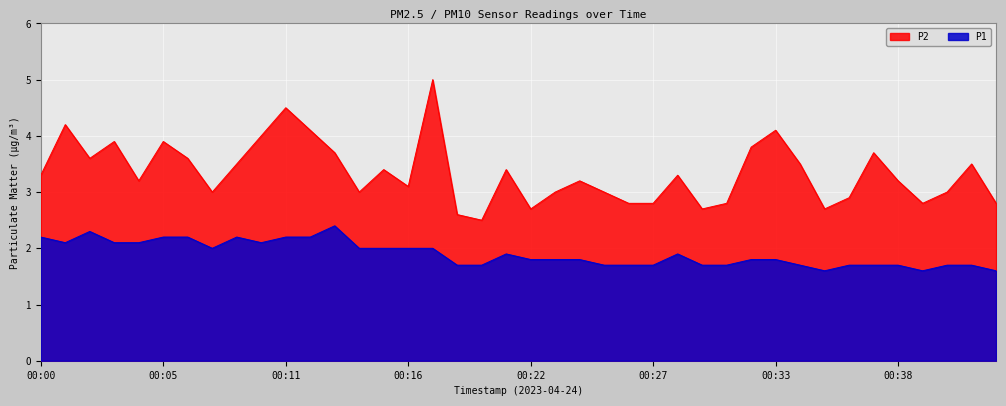

In P2, how many points are lower than both neighbors (excluding endpoints)?

10